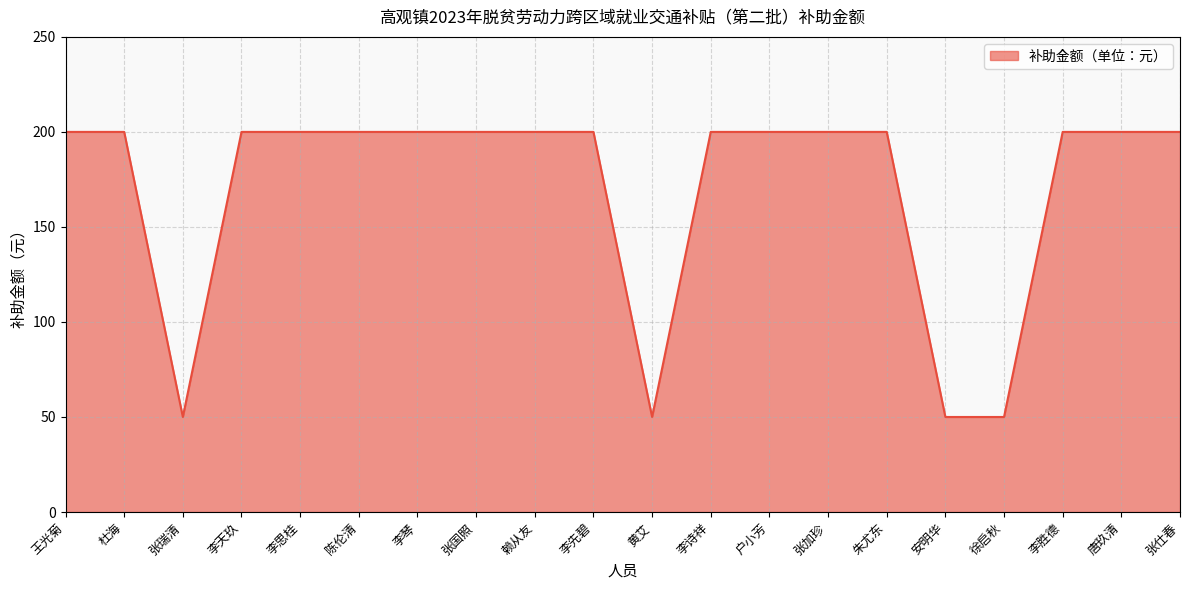

What value does the data have at 张国照?

200